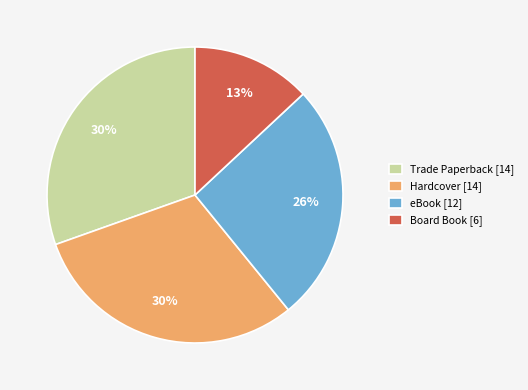

Between Board Book [6] and Hardcover [14], which is larger?

Hardcover [14]